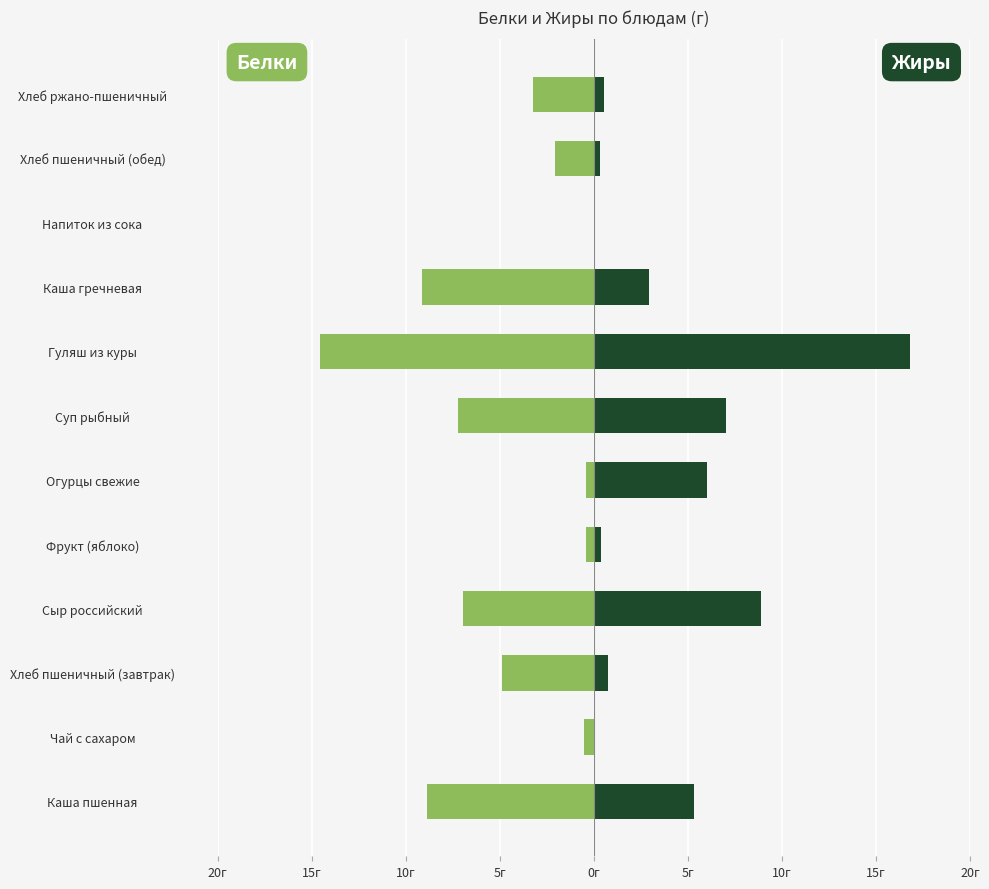

What is the difference between the maximum and minimum values in the Жиры series?

16.8